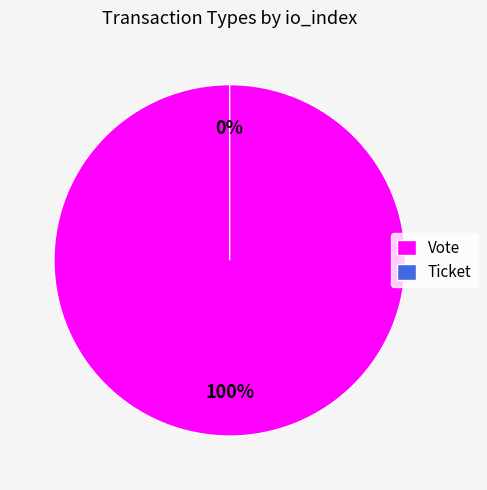

Combined, do Vote and Ticket account for over 50%?

Yes